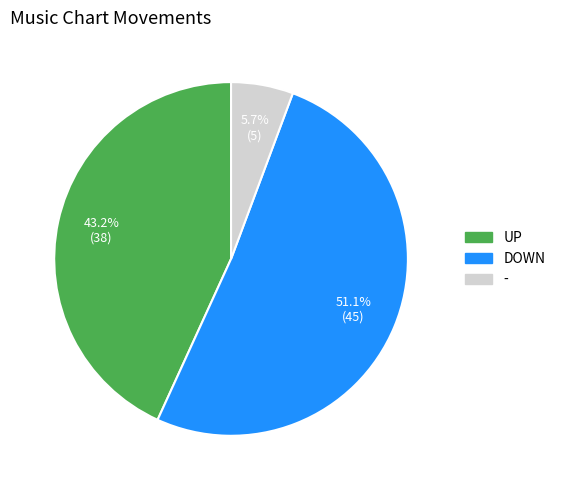

Is there a majority slice in this chart?

Yes